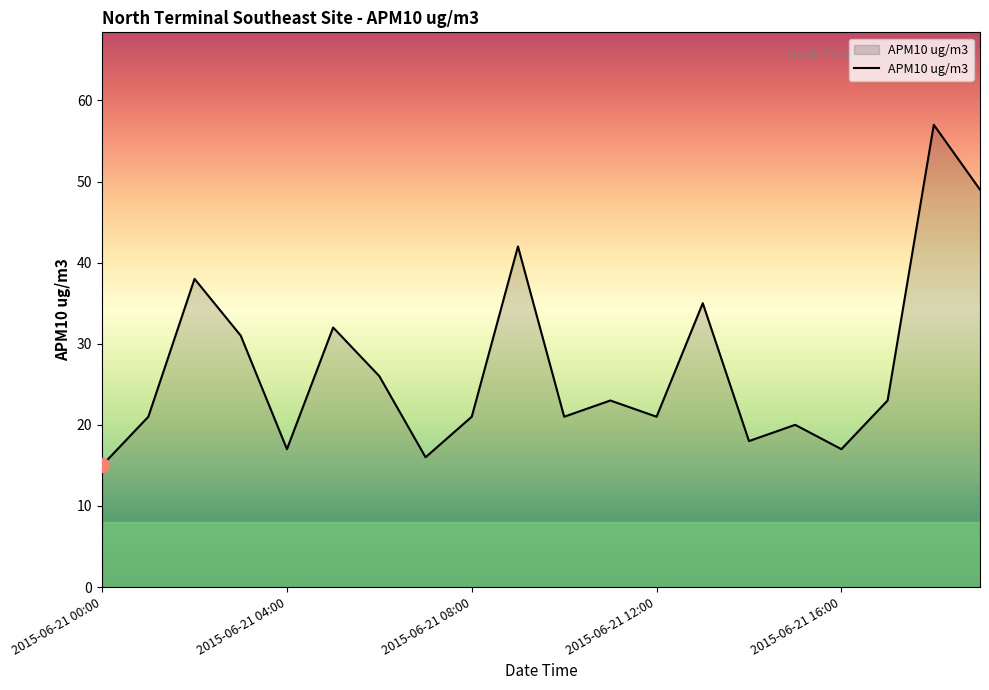

What is the greatest value displayed?

57